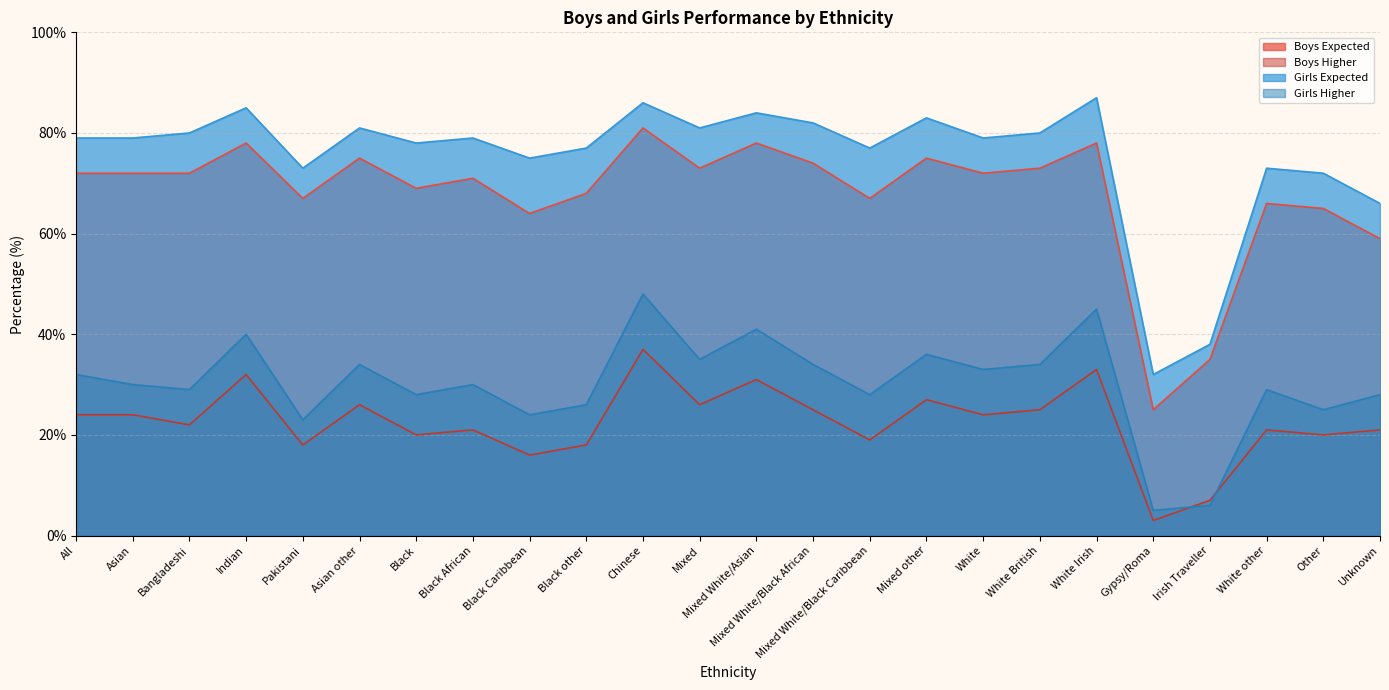

List the series in order of their peak value, lowest first.

Boys Higher, Girls Higher, Boys Expected, Girls Expected